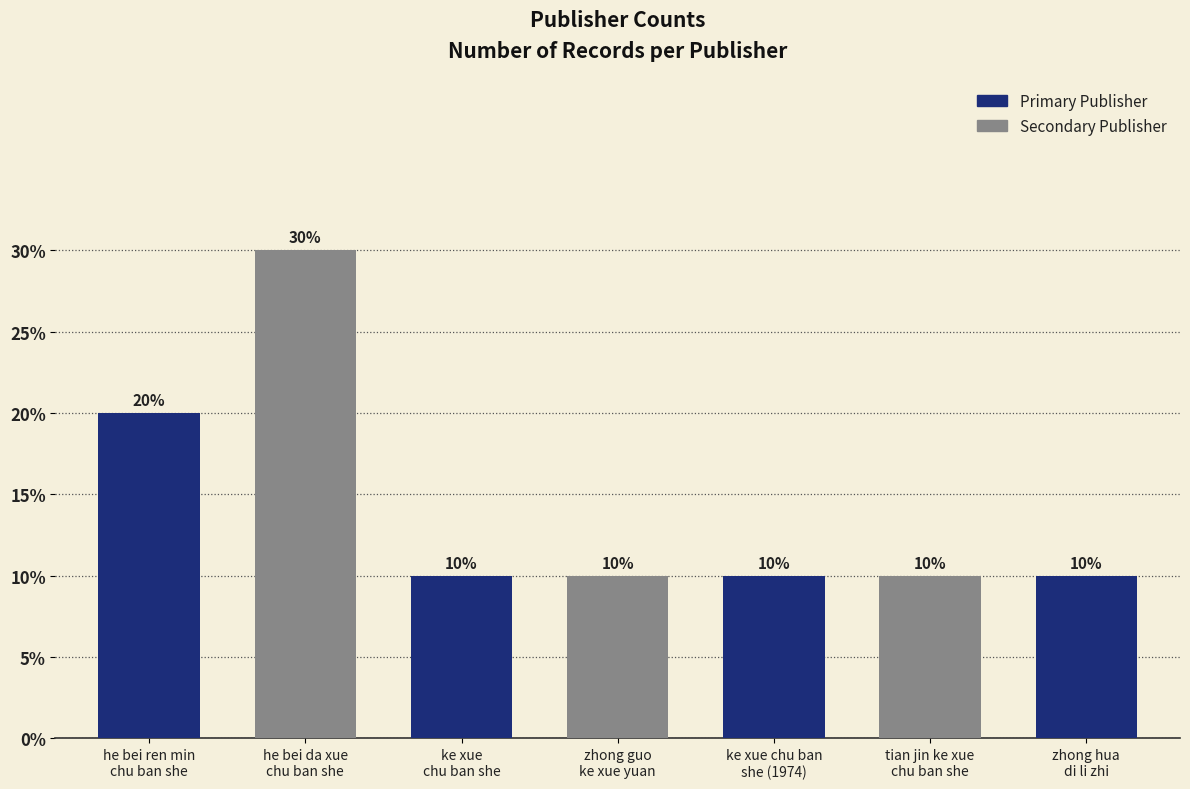

Count the number of categories in the chart.

7